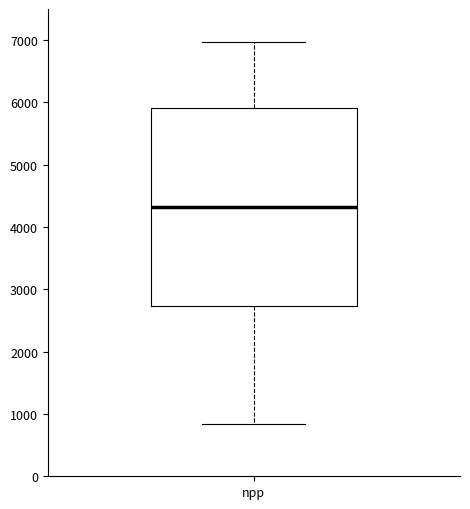

Where is the upper edge of the box for npp on the y-axis? The values are not printed on the chart, so give them approximately, as read against the axis.

5900